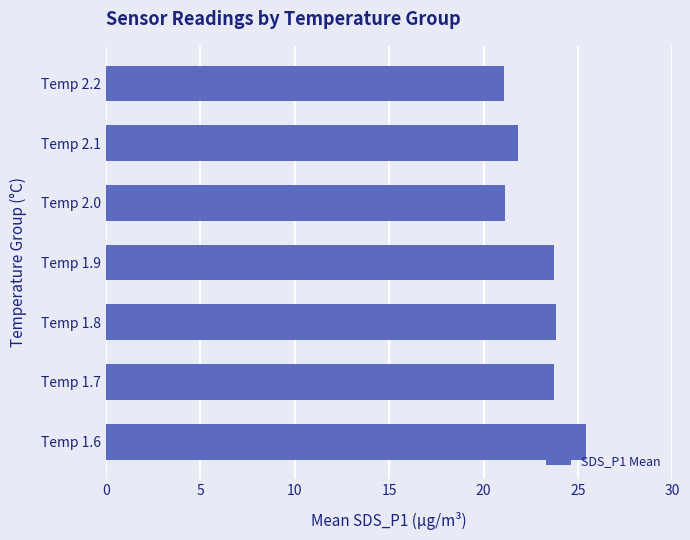

How many values are below 23?

3